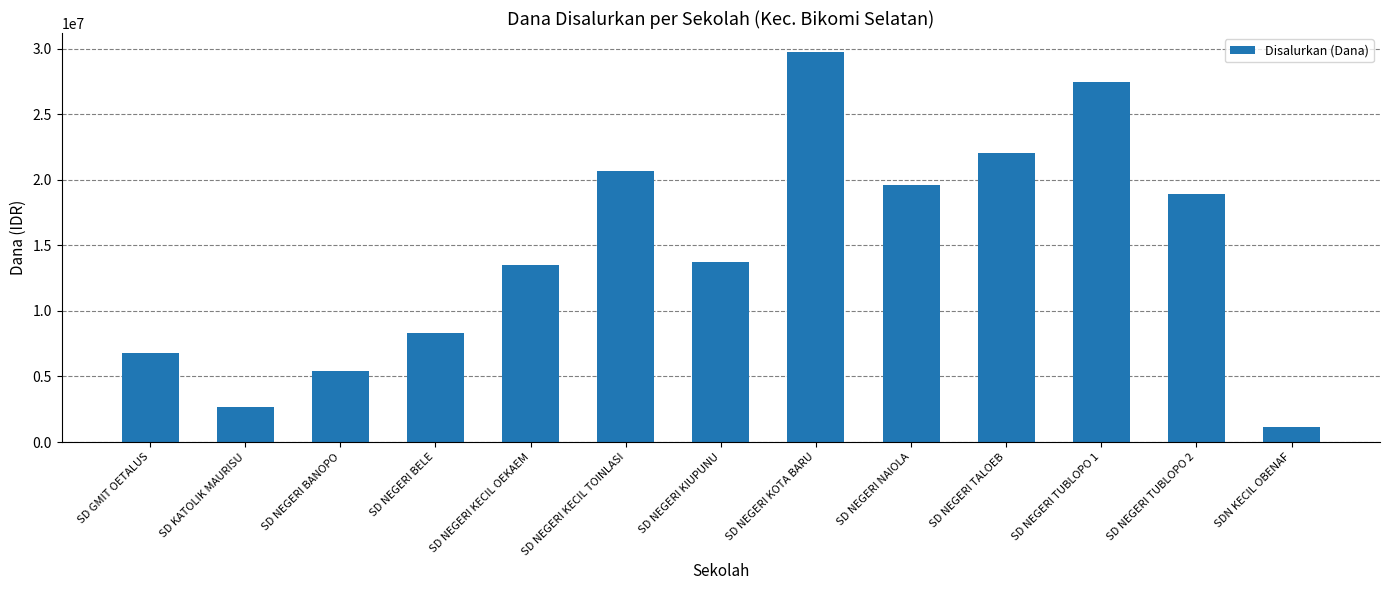

Between SD NEGERI KECIL TOINLASI and SD NEGERI BANOPO, which is larger?

SD NEGERI KECIL TOINLASI